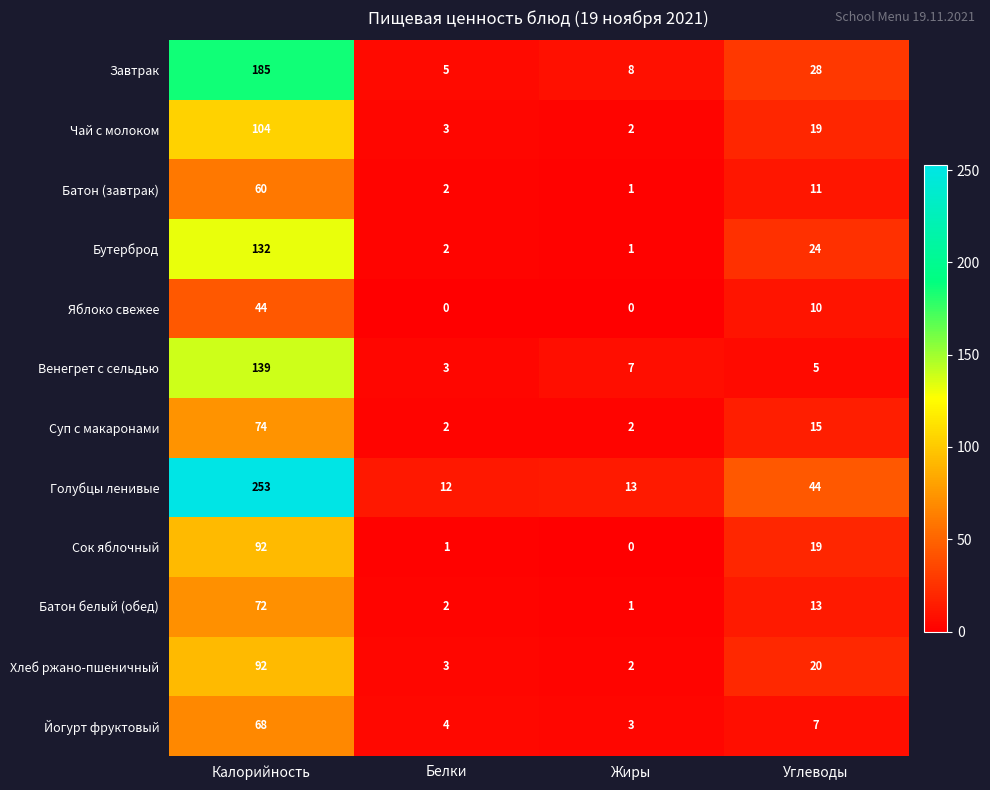

List the labels in order of Бутерброд value, largest first.

Калорийность, Углеводы, Белки, Жиры